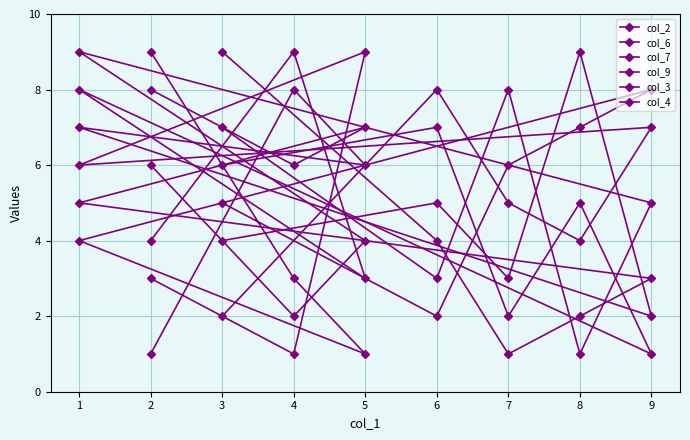

How many series are shown in this chart?

6